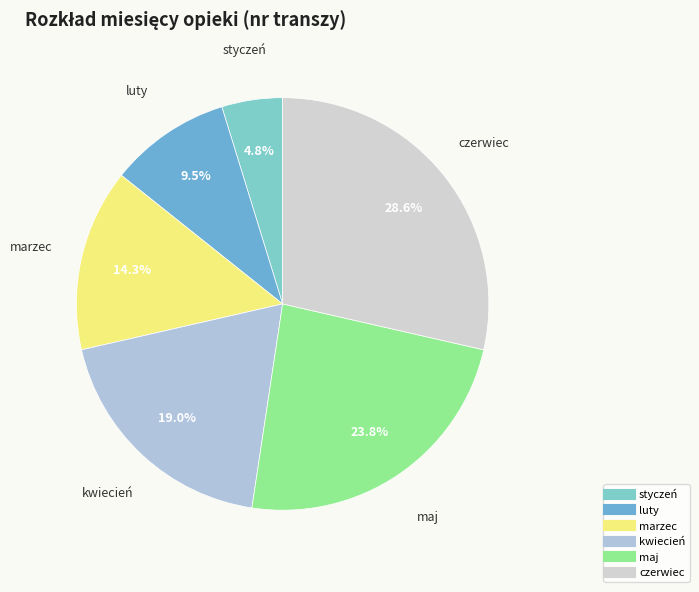

Count the number of slices in the pie.

6